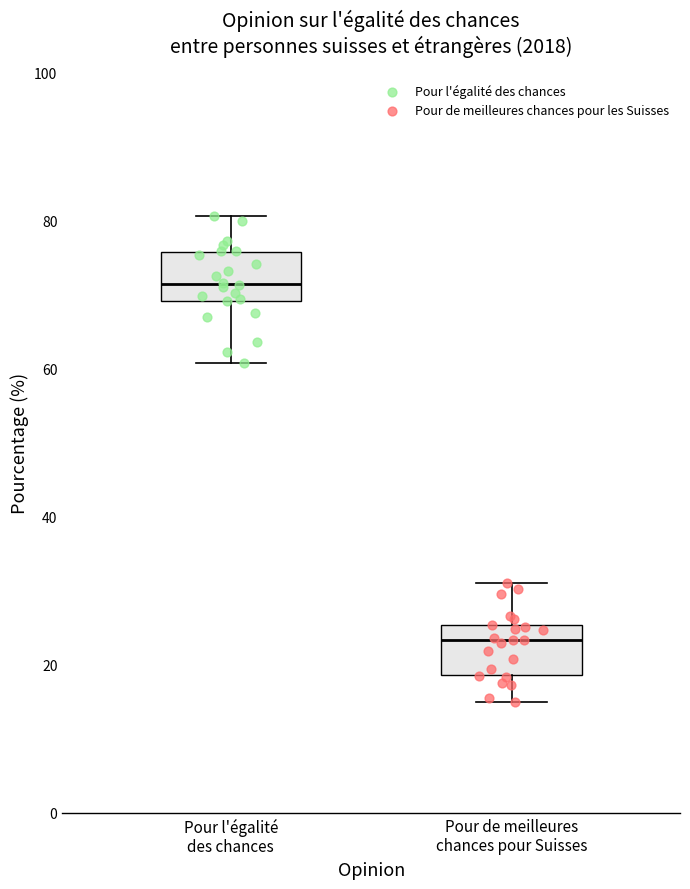

Reading left to right, read every box against the y-axis: the position of its median line, the range the box covers, and the ends of its whiskers. The values are not printed on the chart, so give them approximately, as read against the axis.

Pour l'égalité des chances: median 72, box 70 to 76, whiskers 60 to 80
Pour de meilleures chances pour Suisses: median 24, box 18 to 26, whiskers 16 to 32